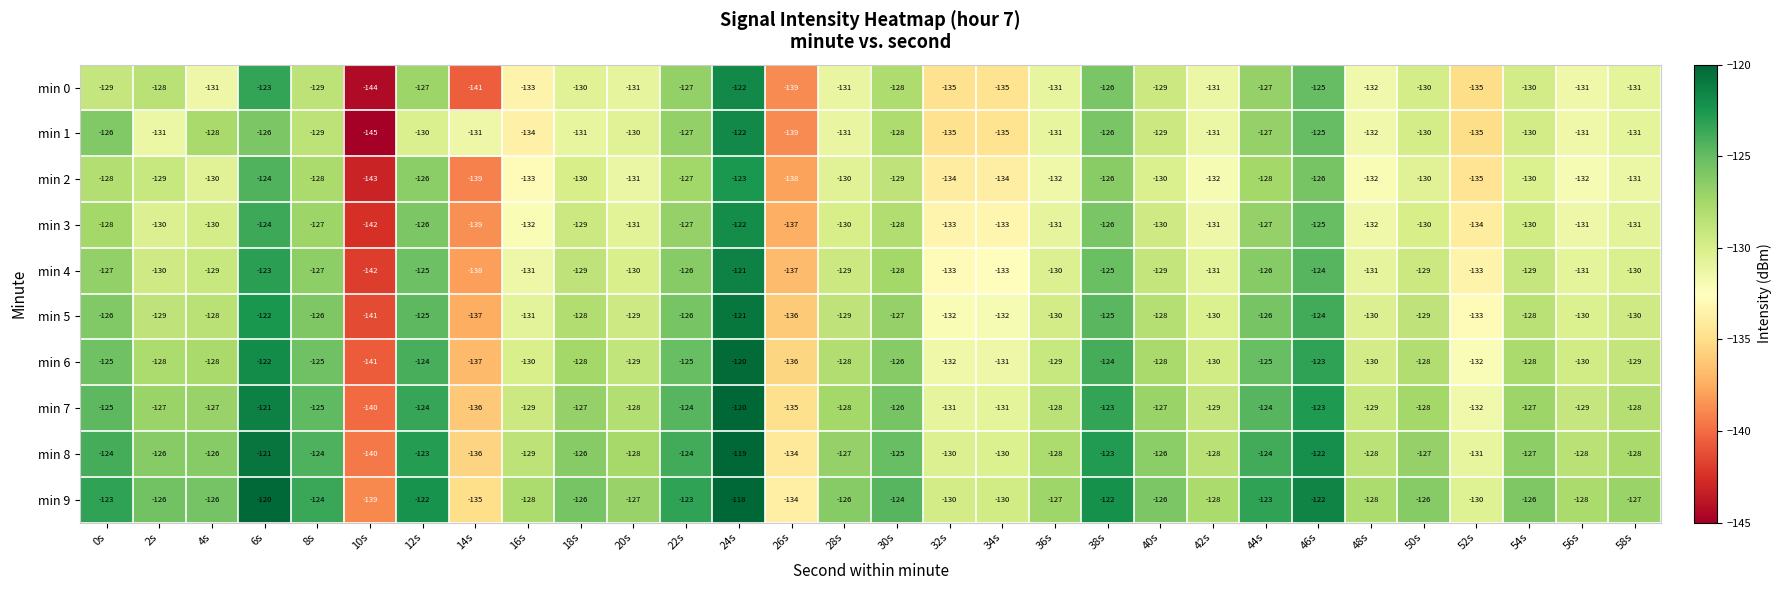

Which series has the widest spread of values?

min 1